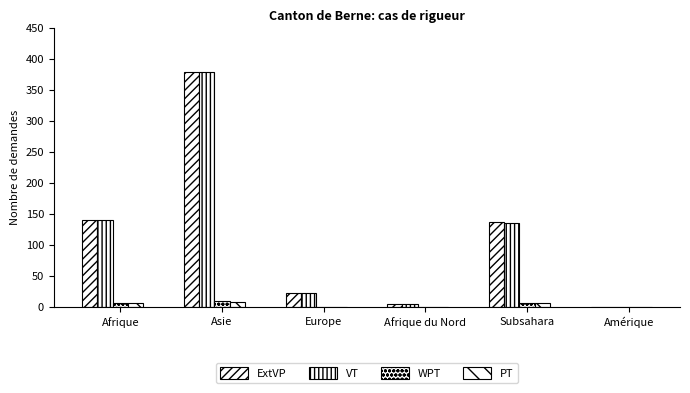

Where does the PT series first go above 7?

Asie